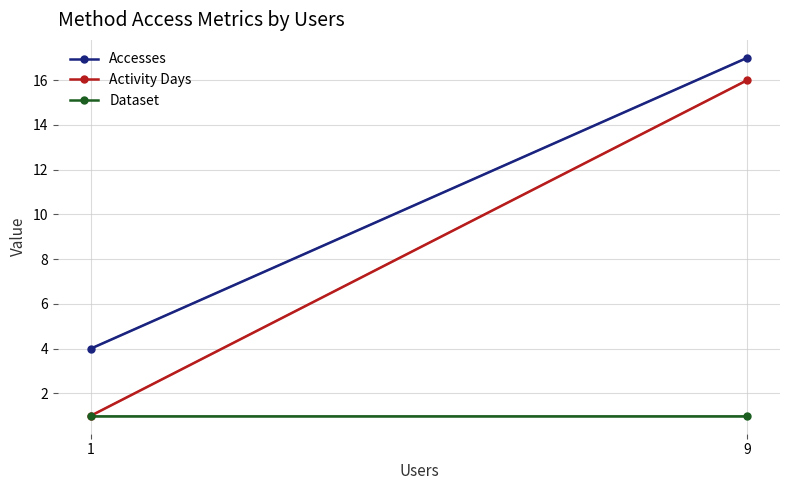

What is the difference between the Activity Days values at 9 and 1?

15